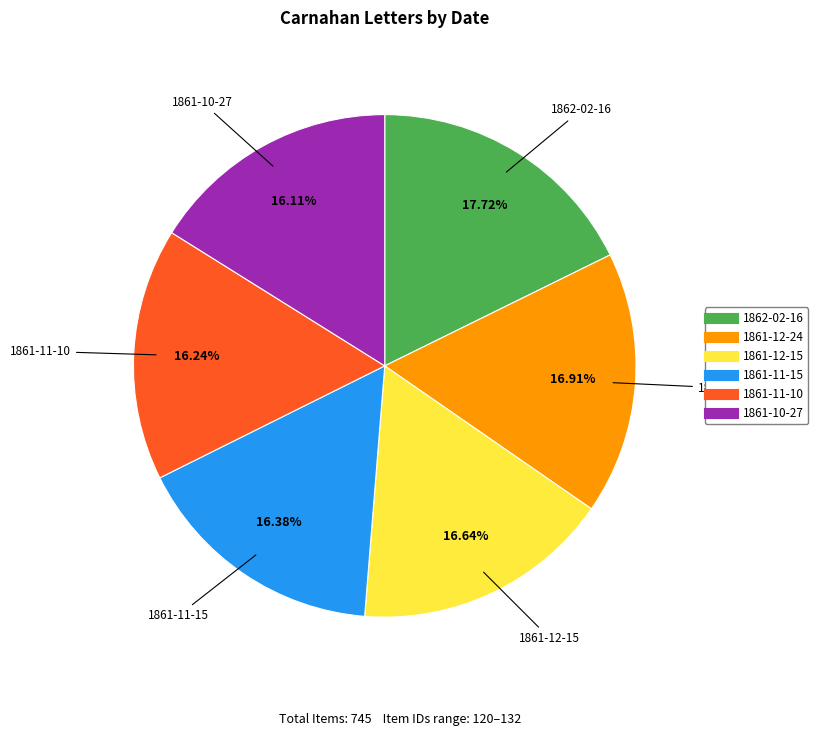

Is it true that 1861-12-15 is 17% of the pie?

True